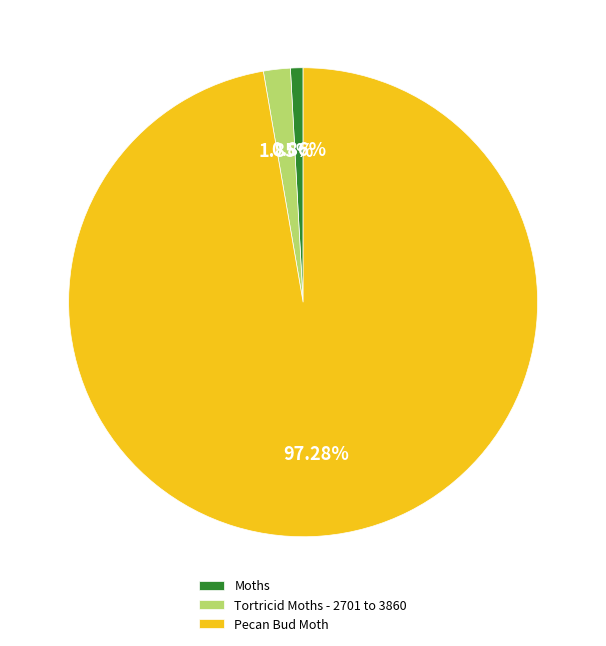

How many slices are in this pie chart?

3